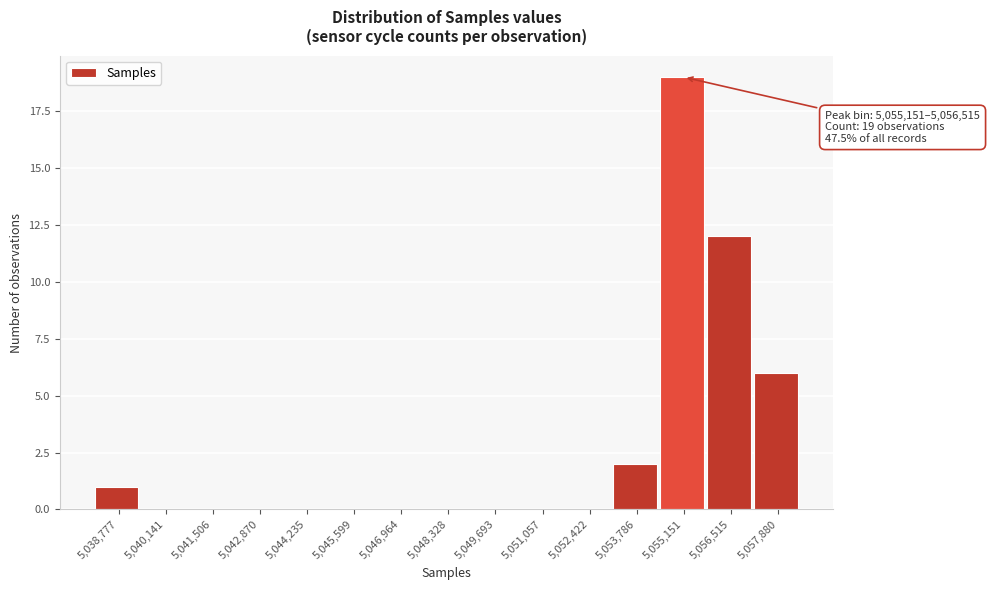

Reading left to right, list all the values displayed in this chart.

5,038,777=1	5,040,141=0	5,041,506=0	5,042,870=0	5,044,235=0	5,045,599=0	5,046,964=0	5,048,328=0	5,049,693=0	5,051,057=0	5,052,422=0	5,053,786=2	5,055,151=19	5,056,515=12	5,057,880=6